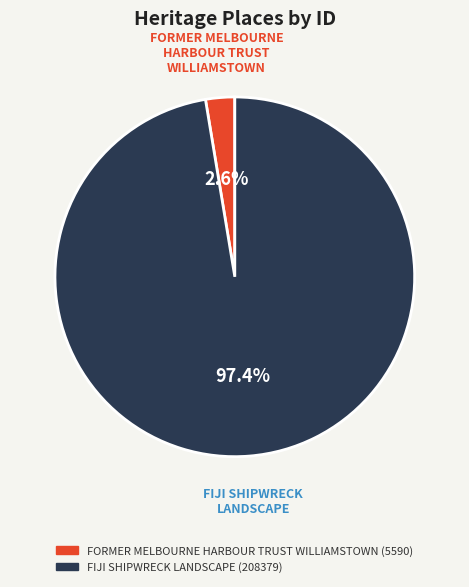

Count the number of slices in the pie.

2